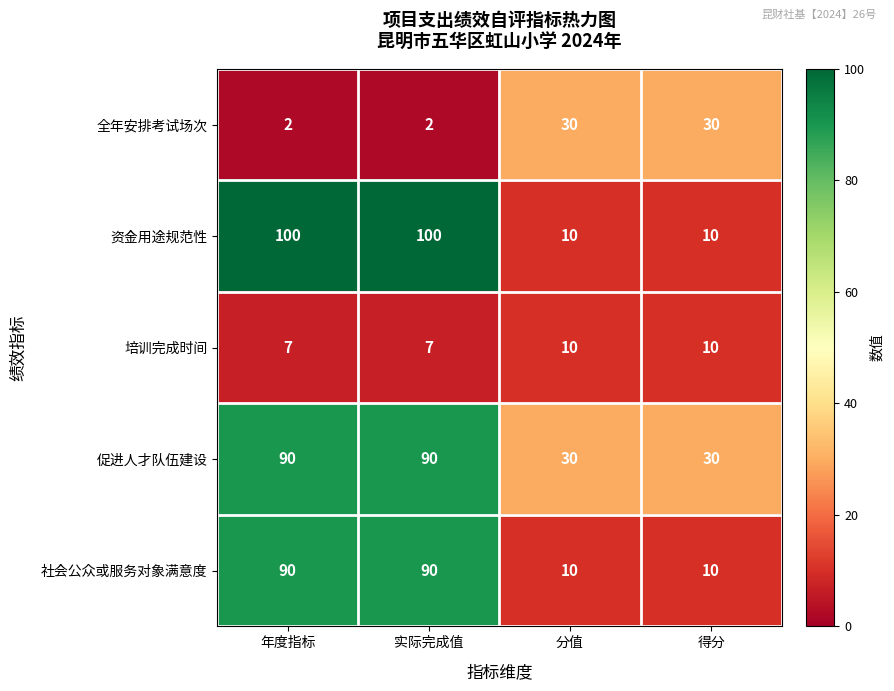

What is the difference between the highest and lowest values at 实际完成值?

98